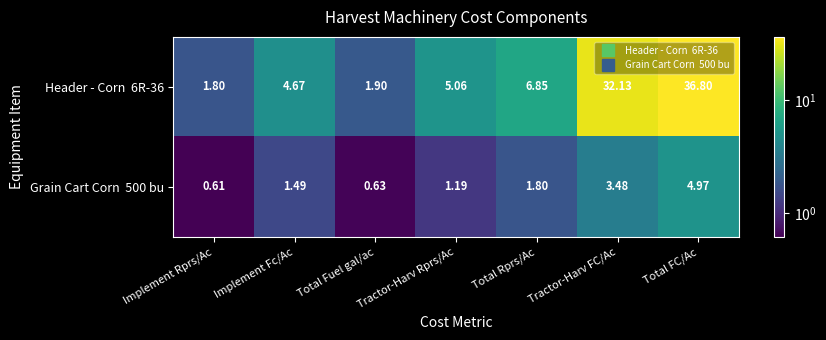

Which label corresponds to the smallest value in the chart?

Implement Rprs/Ac